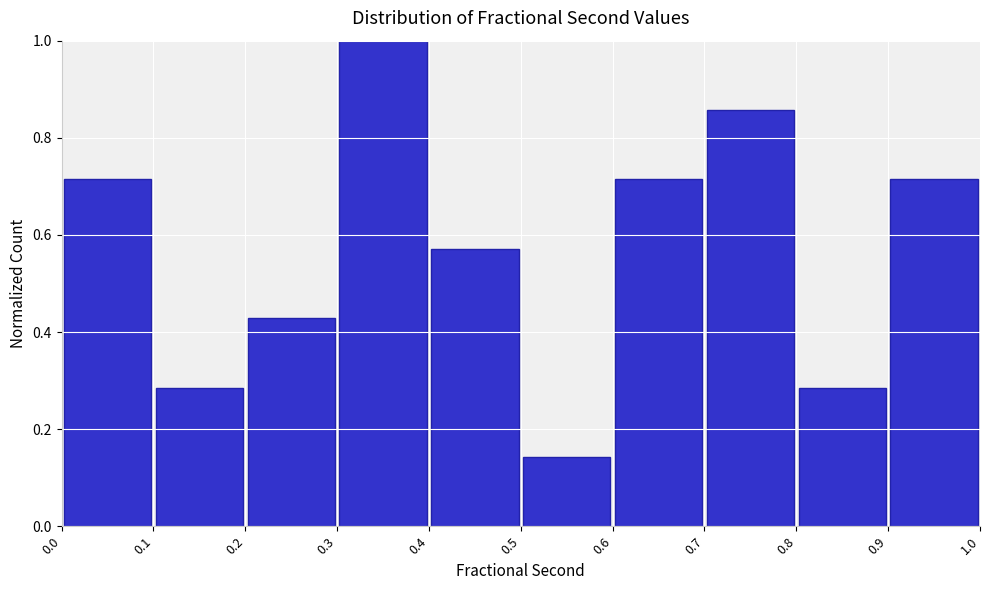

Reading left to right, transcribe this chart: for each bar, give the range it covers on the x-axis and its height. The values are not printed on the chart, so give them approximately, as read against the axis.

0.0 to 0.1: 0.72
0.1 to 0.2: 0.28
0.2 to 0.3: 0.42
0.3 to 0.4: 1.00
0.4 to 0.5: 0.58
0.5 to 0.6: 0.14
0.6 to 0.7: 0.72
0.7 to 0.8: 0.86
0.8 to 0.9: 0.28
0.9 to 1.0: 0.72